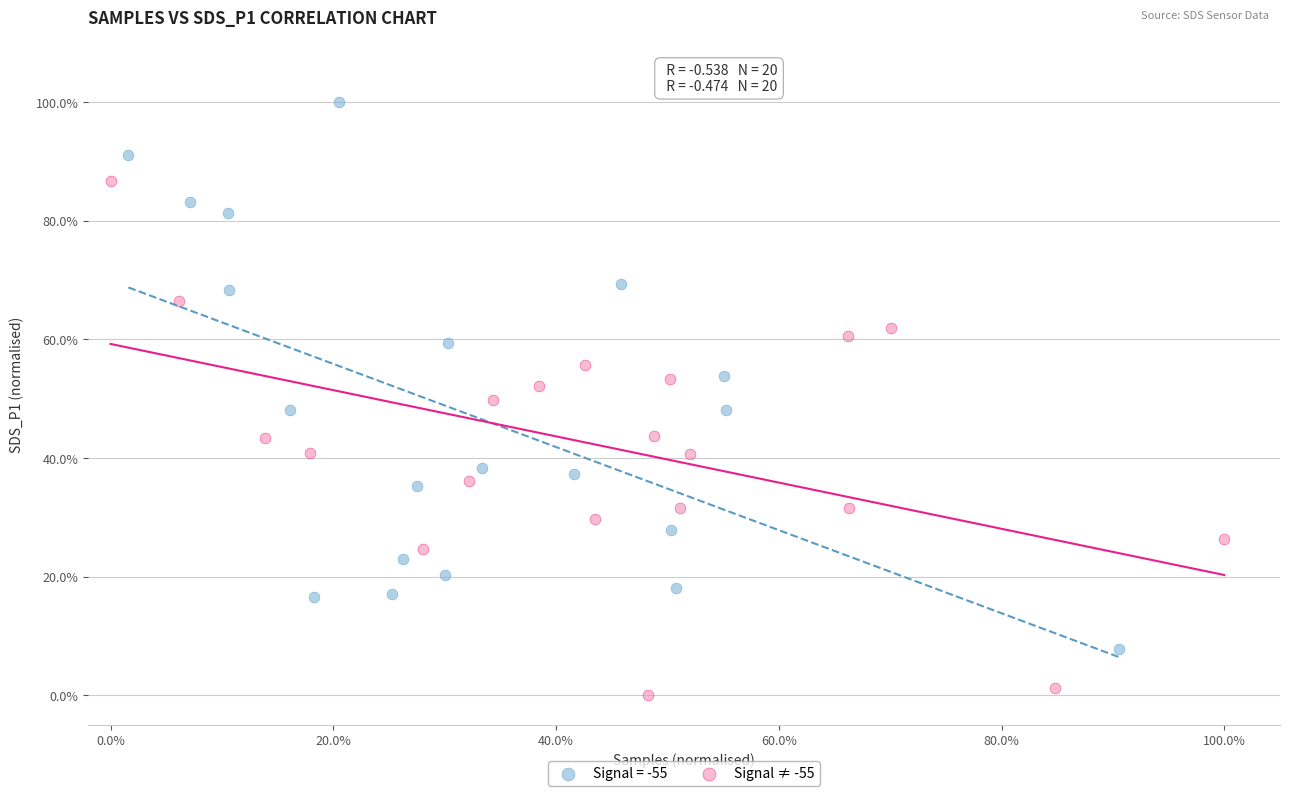

Which series contains the highest Y value?

Signal = -55